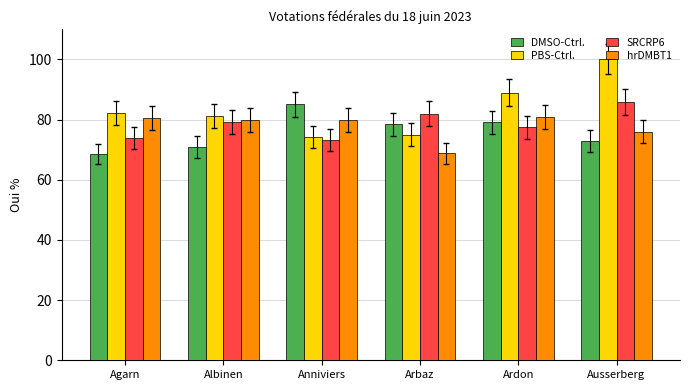

What is the sum of all DMSO-Ctrl. values?

454.8